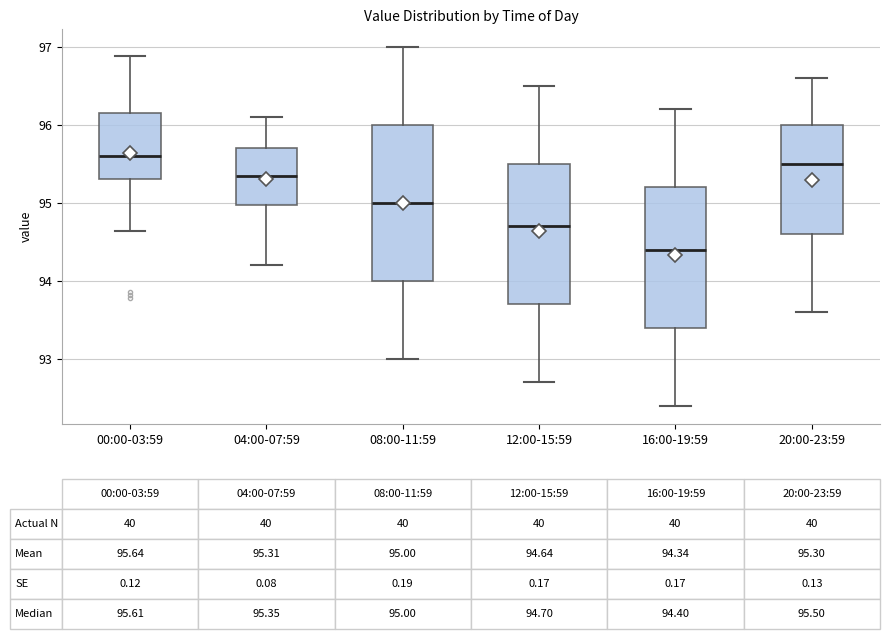

Comparing the boxes themselves (not the whiskers), which one is the tallest?

08:00-11:59